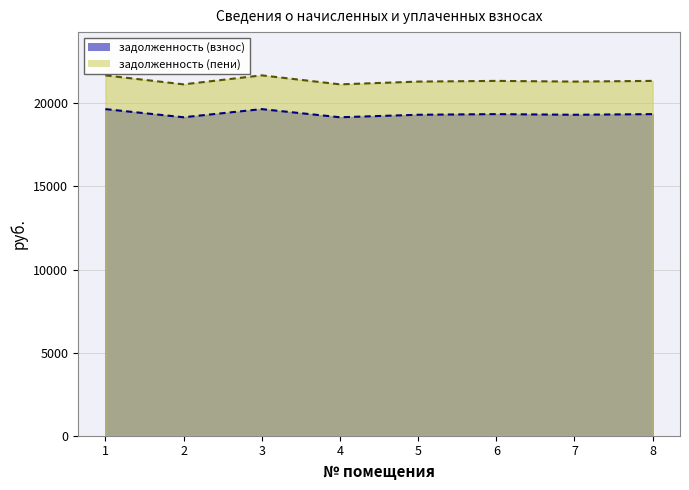

Count the number of categories in the chart.

8